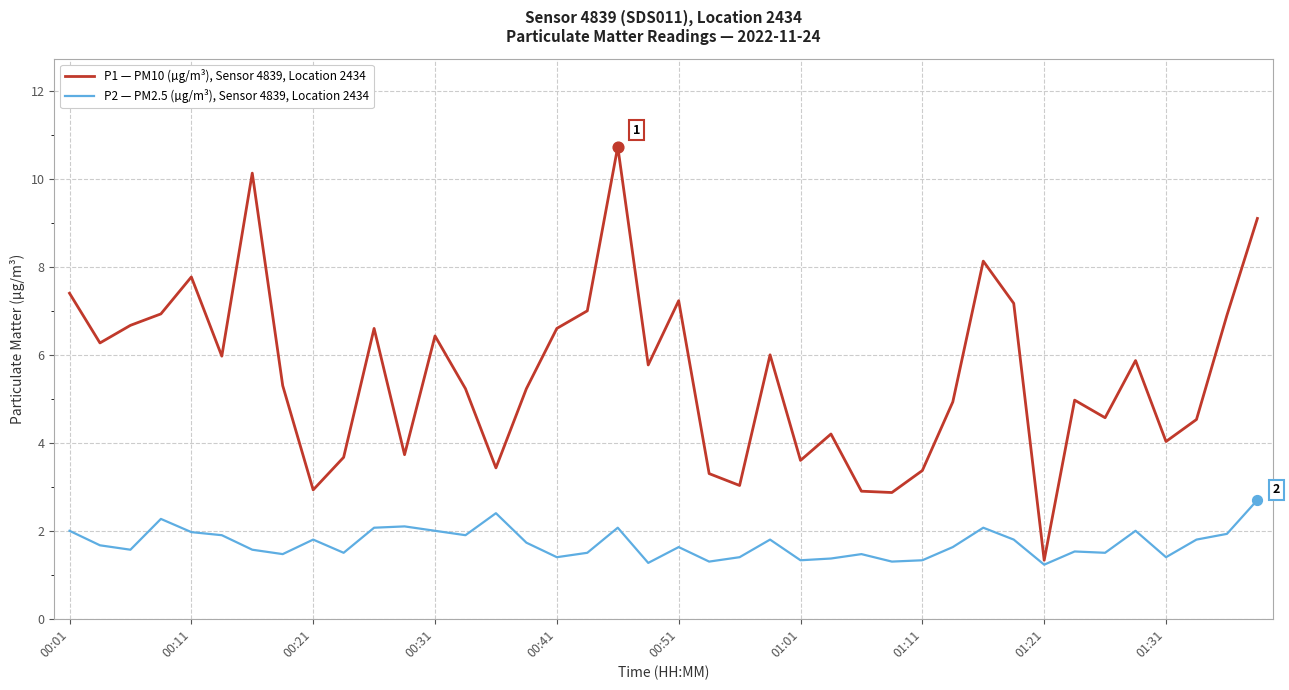

What are all the series names shown in the legend?

P1 — PM10 (µg/m³), Sensor 4839, Location 2434, P2 — PM2.5 (µg/m³), Sensor 4839, Location 2434